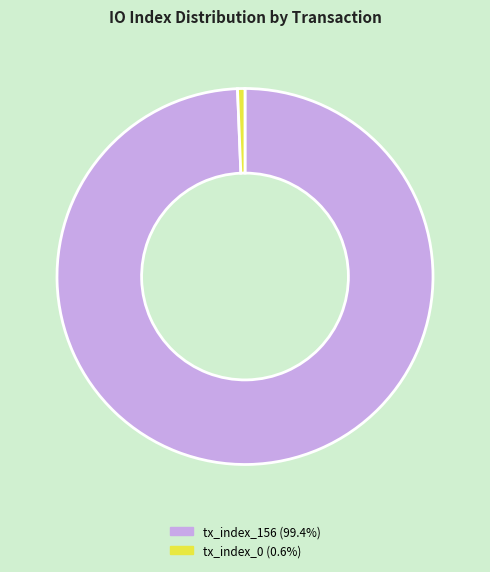

Do tx_index_156 (99.4%) and tx_index_0 (0.6%) together represent more than half of the pie?

Yes